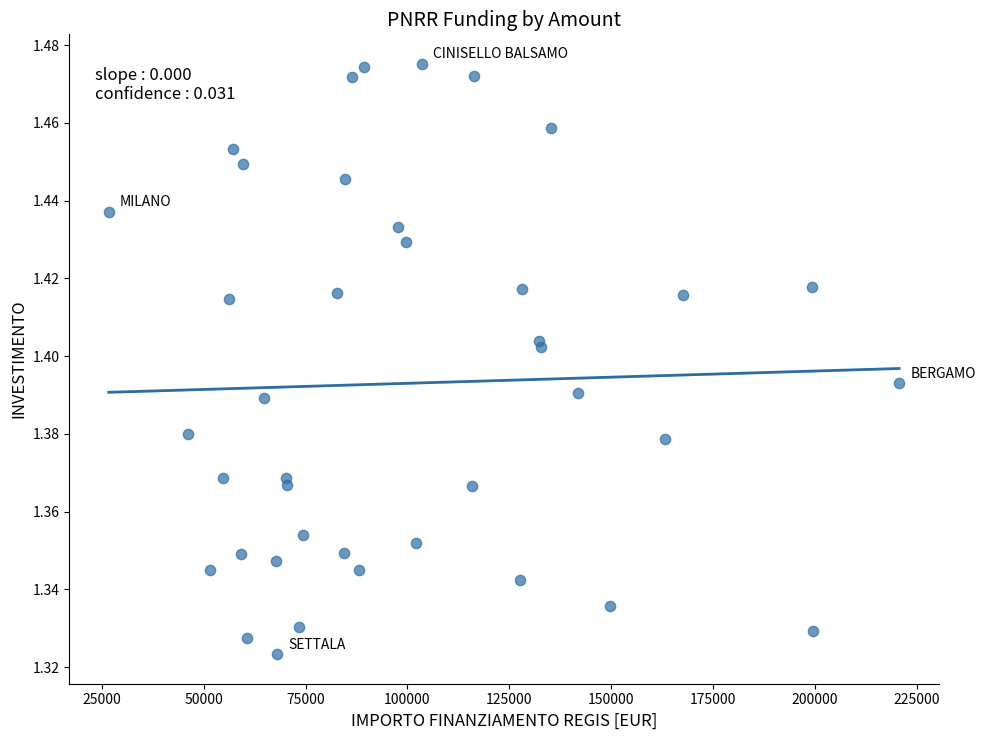

What is the range of X values (max minus min)?

193933.1